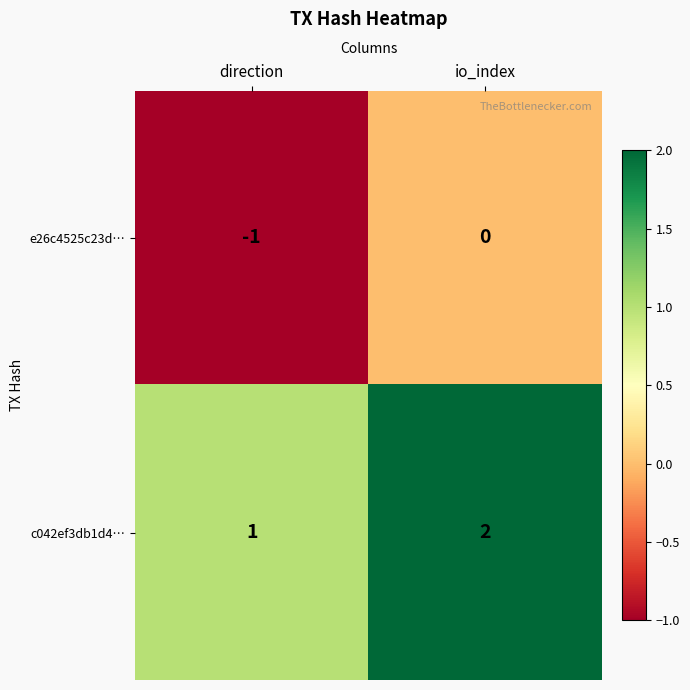

What is the sum of all c042ef3db1d4… values?

3